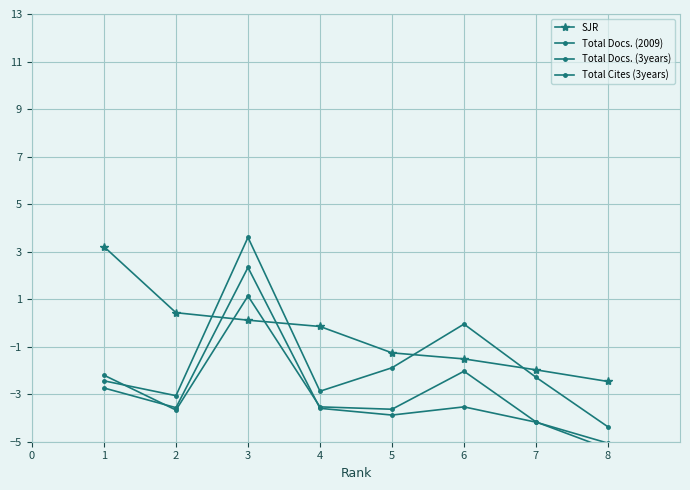

Count the number of categories in the chart.

8